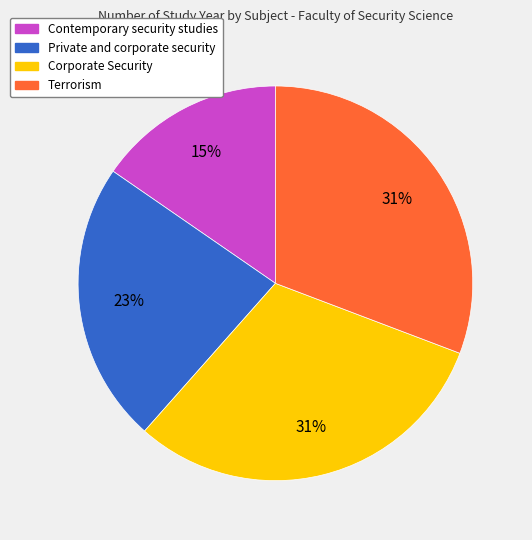

Is the sum of Private and corporate security and Contemporary security studies greater than half?

No